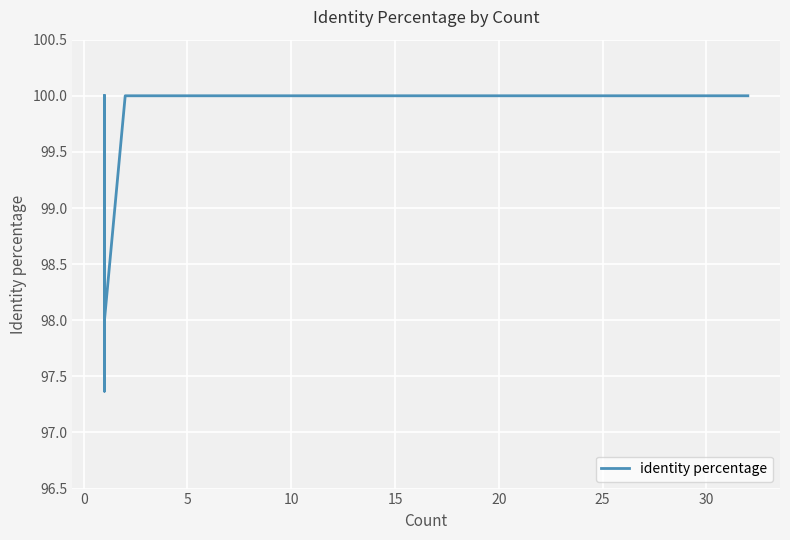

Reading left to right, list all the values displayed in this chart.

100.0	100.0	100.0	97.4	100.0	98.0	100.0	100.0	100.0	100.0	100.0